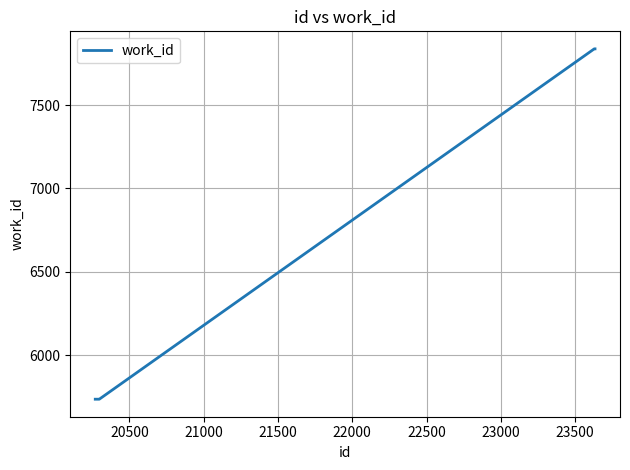

What is the sum of all values?

65764